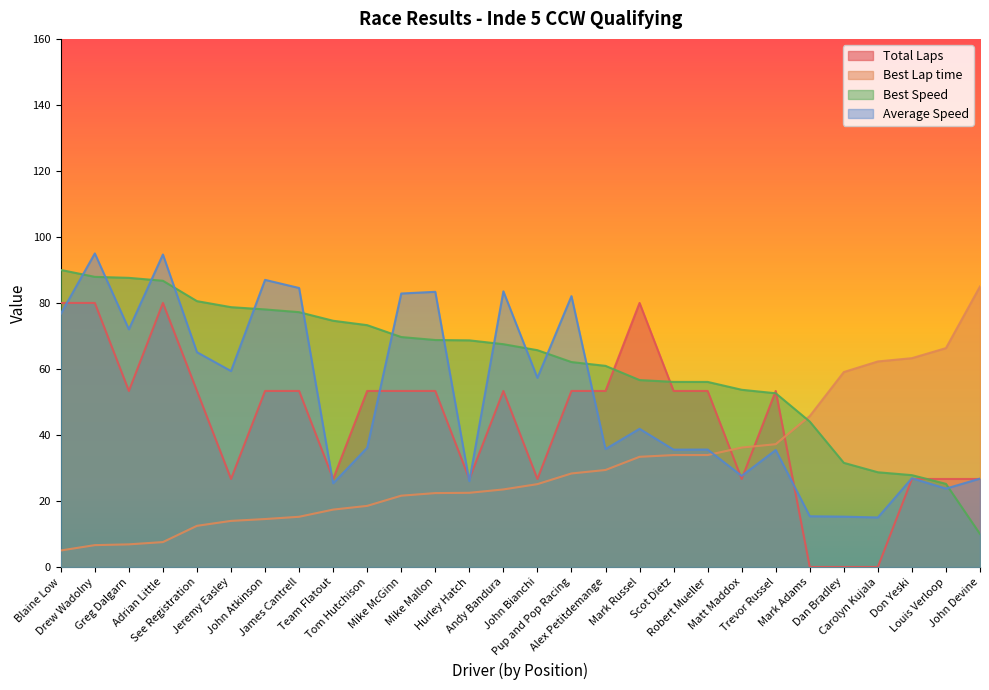

Is it true that Average Speed equals 84.5 at James Cantrell?

True